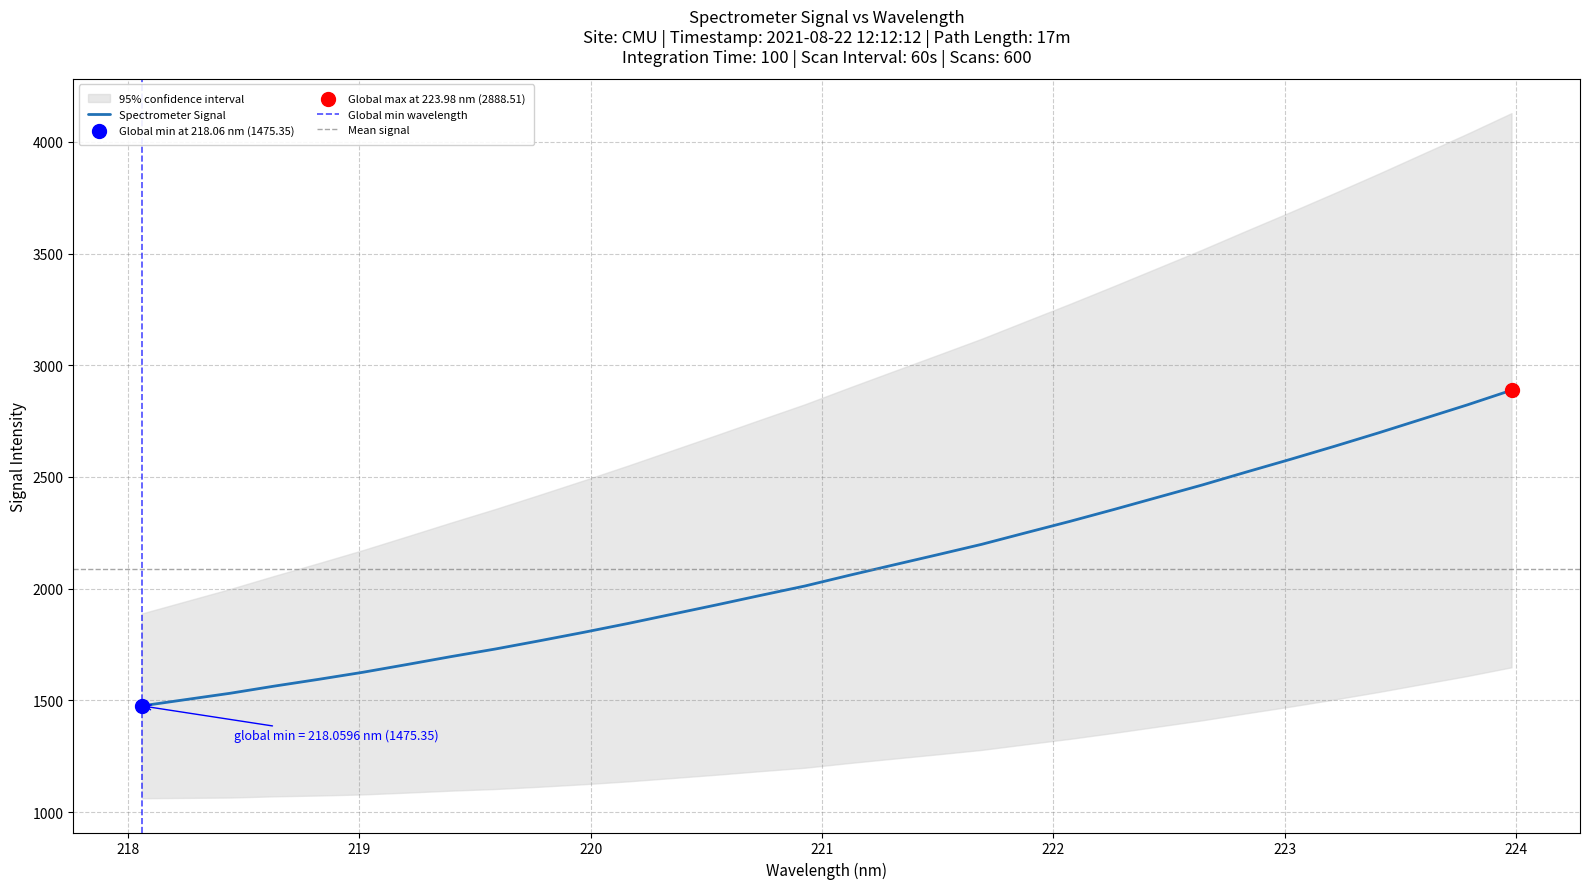

What is the ratio of the value at 221.4993 to the value at 223.9802?

0.7